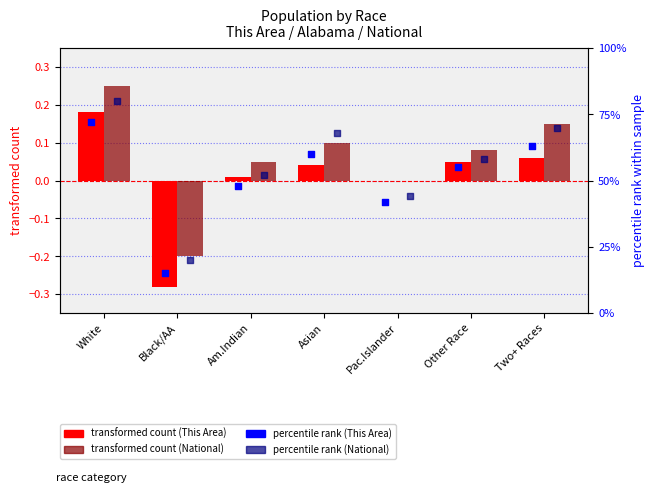

Which series has the widest spread of Y values?

percentile rank (National)